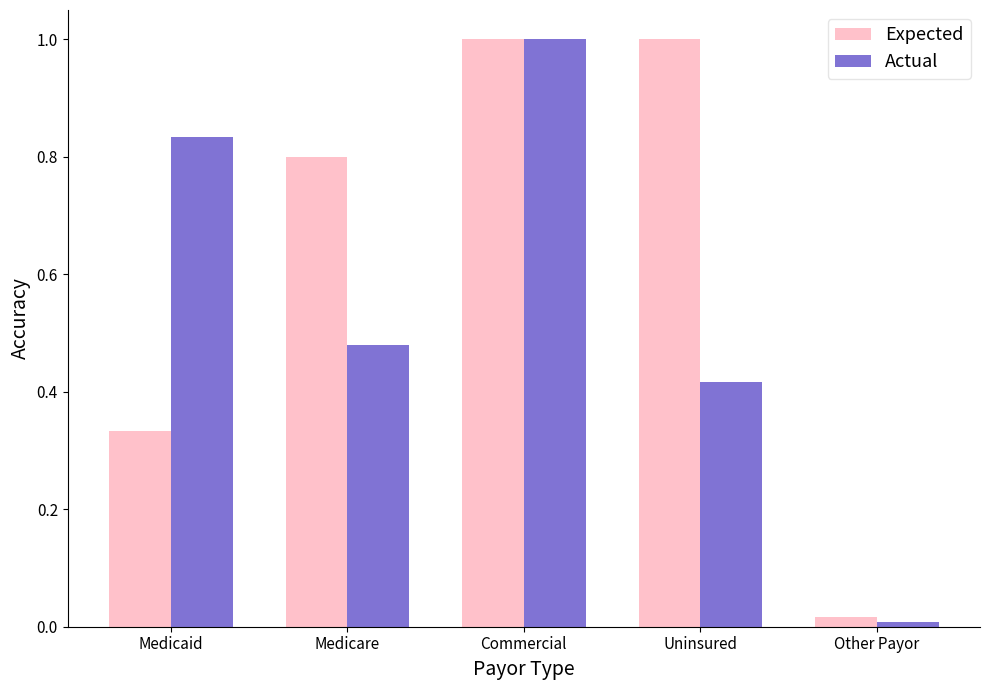

Rank the series by their average value, from lowest to highest.

Actual, Expected